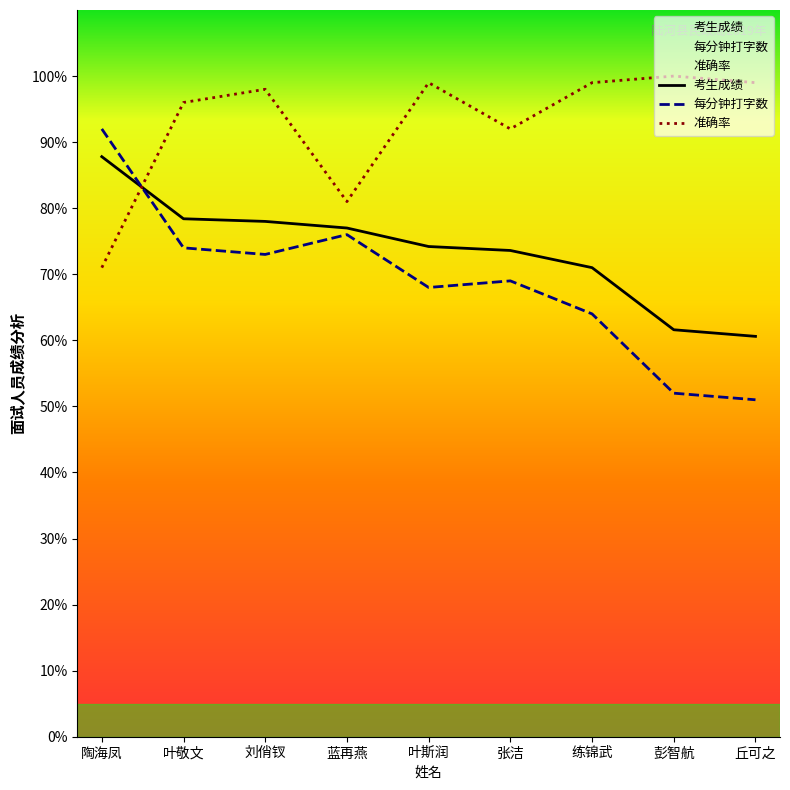

At which label does 准确率 reach its peak?

彭智航